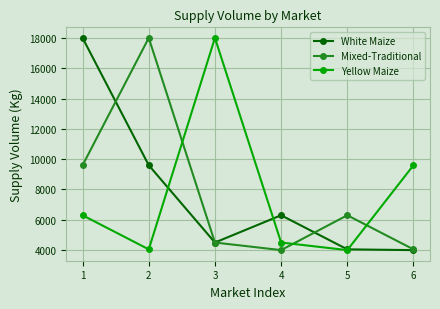

How many data points in White Maize are less than 6300?

3